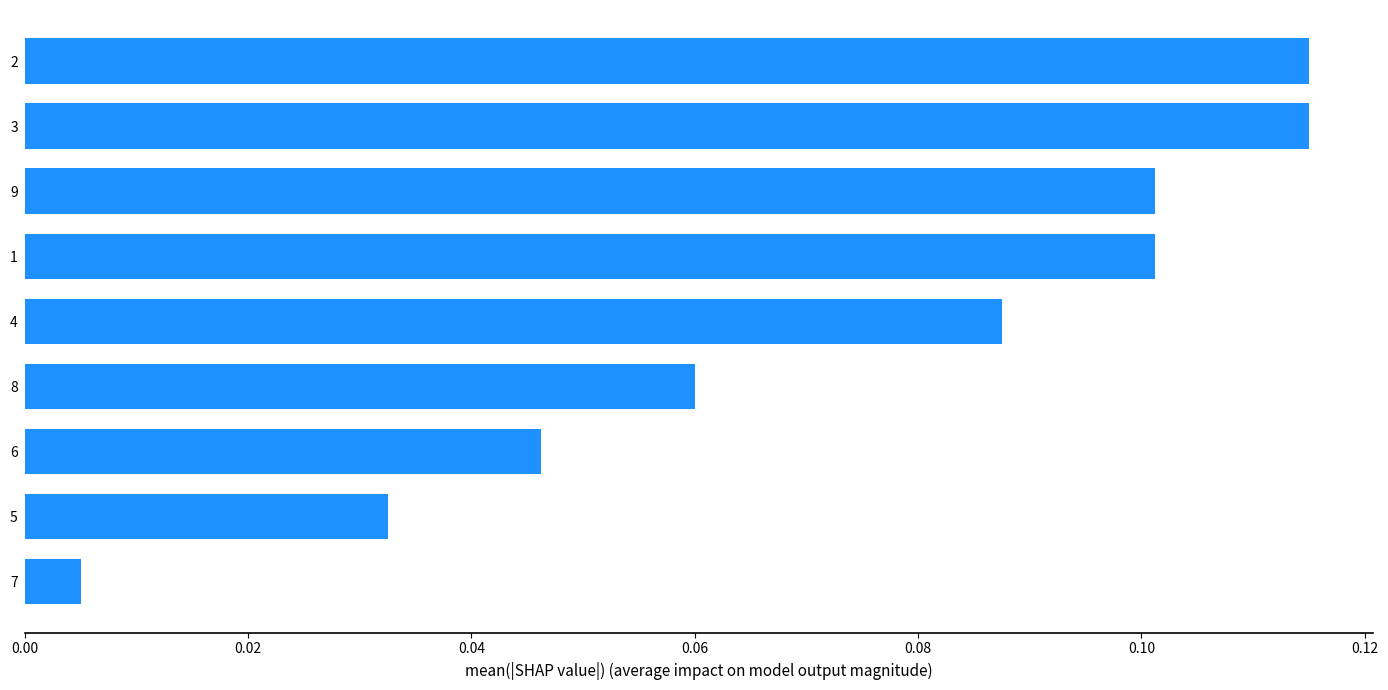

True or false: the data shows 0.2 at 9.

False